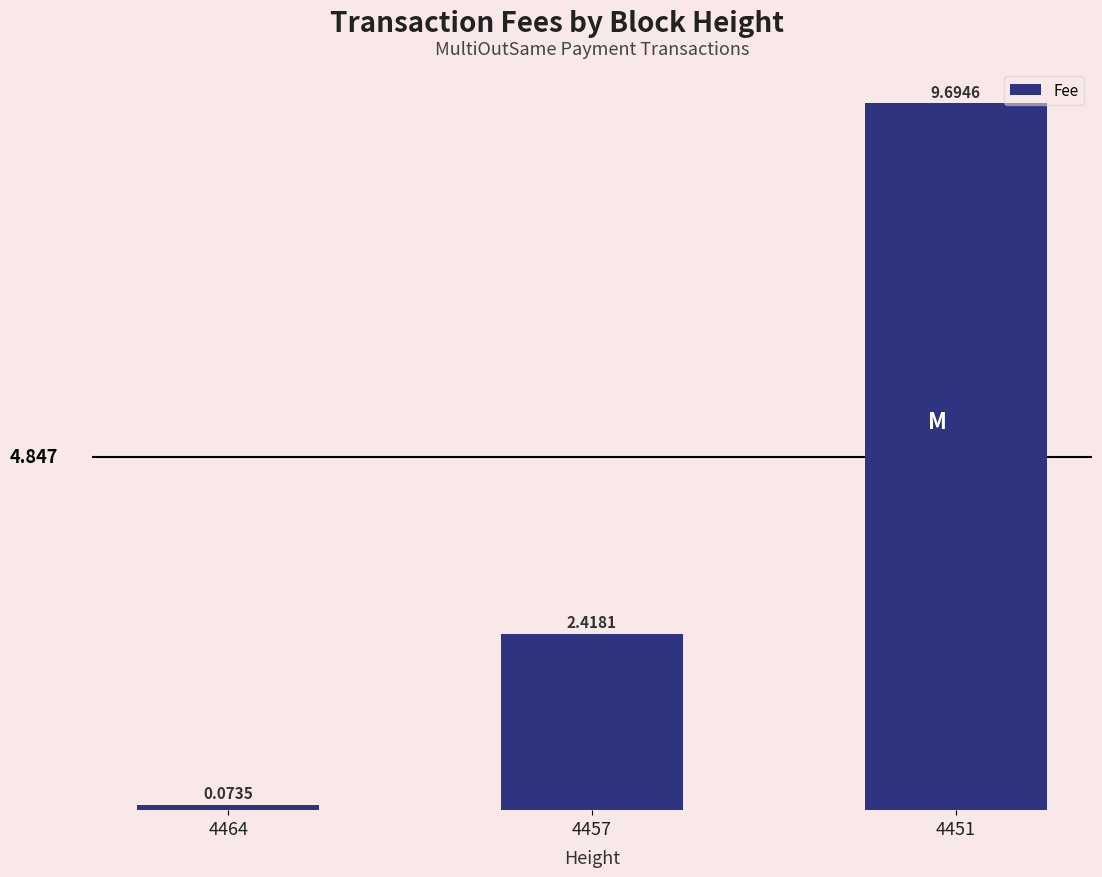

List the labels in order of value, largest first.

4451, 4457, 4464